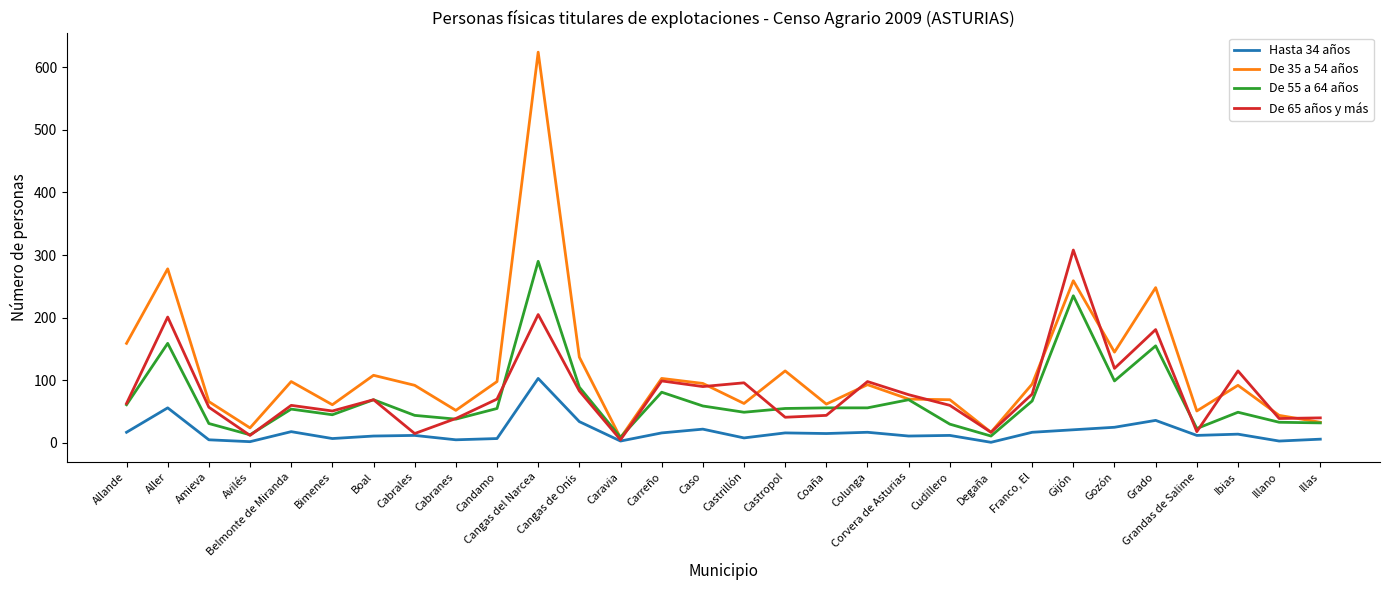

What is the difference between the highest and lowest values at Gijón?

287